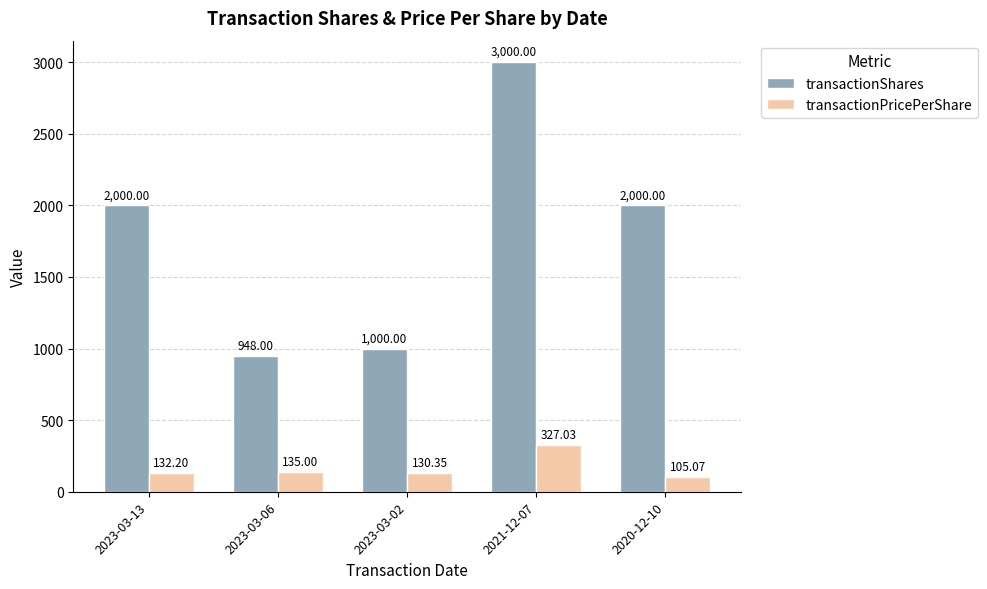

Are the bars grouped side by side (vs. stacked)?

Yes